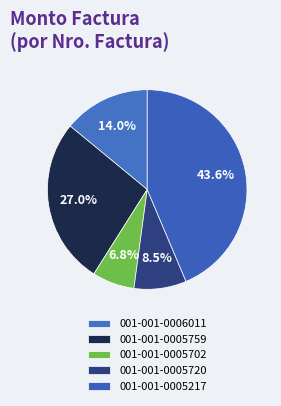

Which category has the biggest portion of the pie?

001-001-0005217